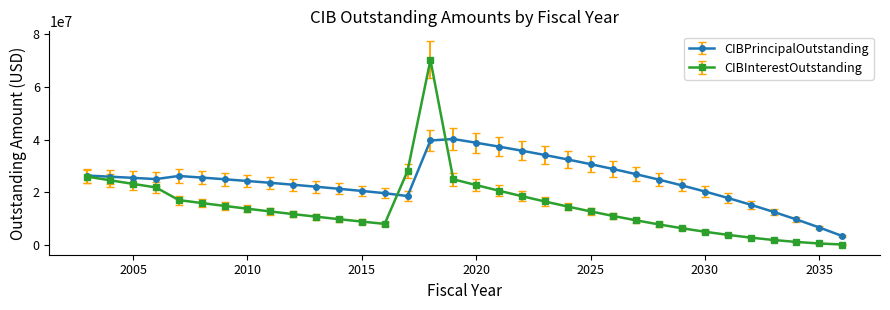

True or false: CIBInterestOutstanding has more than 0 points higher than both neighbors.

True